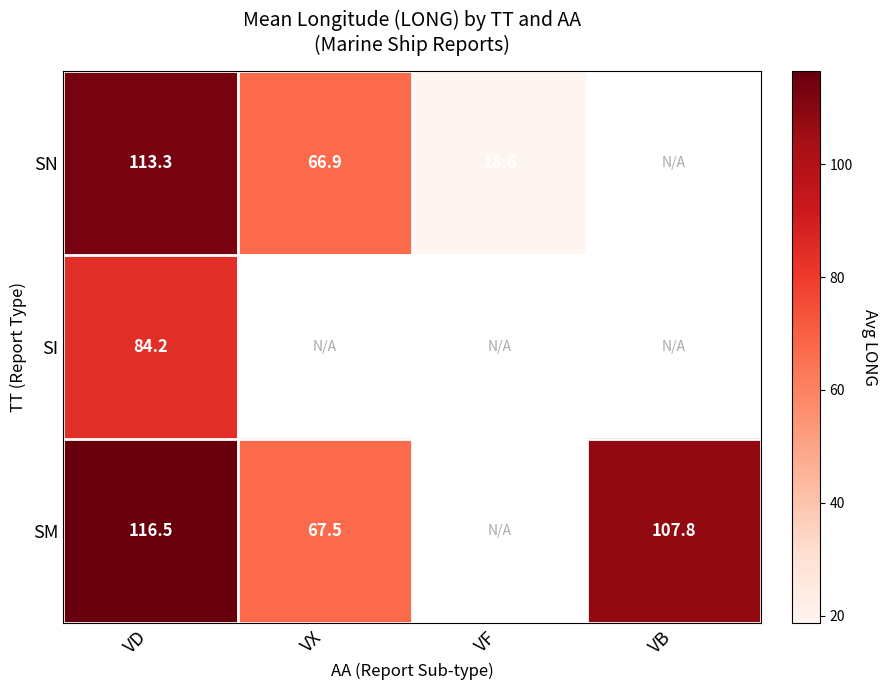

Count the number of categories in the chart.

4